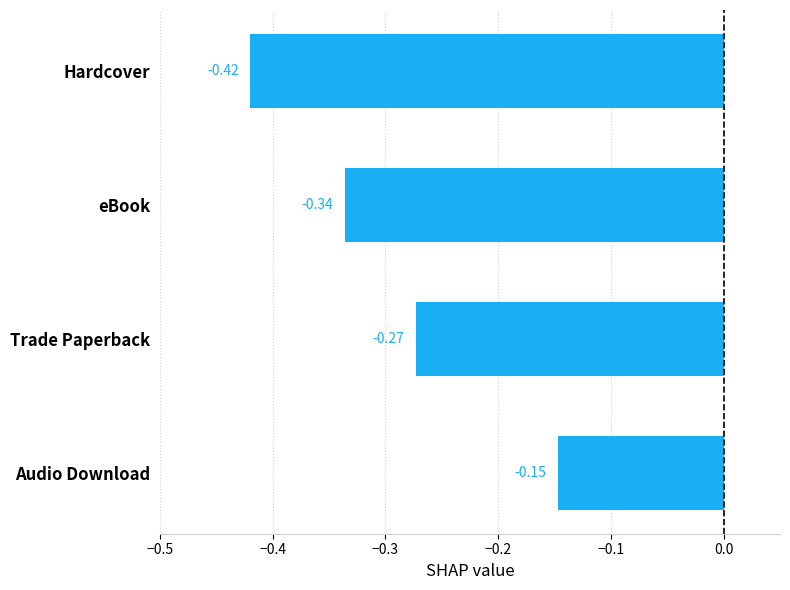

Rank the categories by value from highest to lowest.

Audio Download, Trade Paperback, eBook, Hardcover